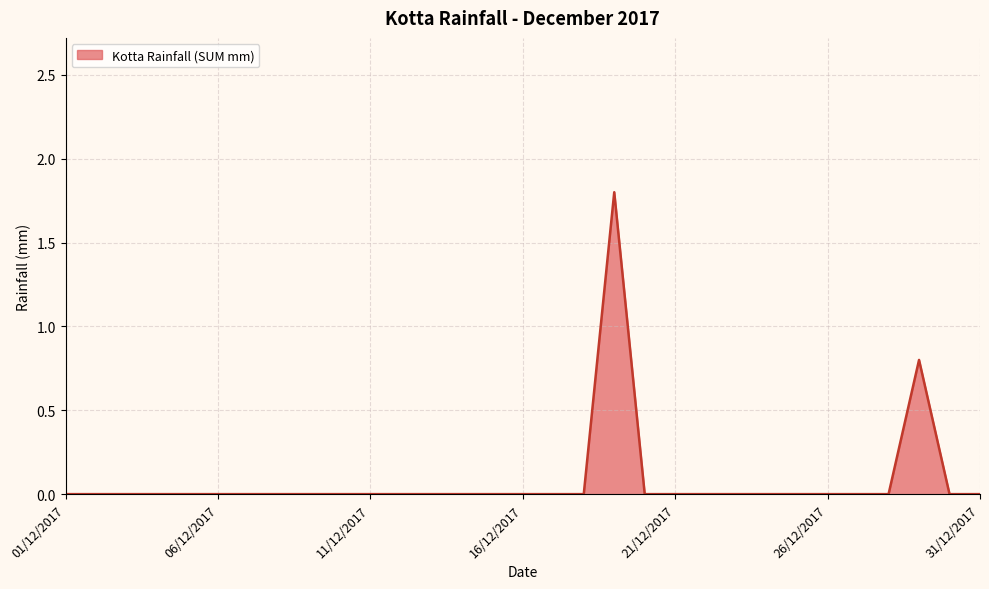

Does the chart have visible grid lines?

Yes